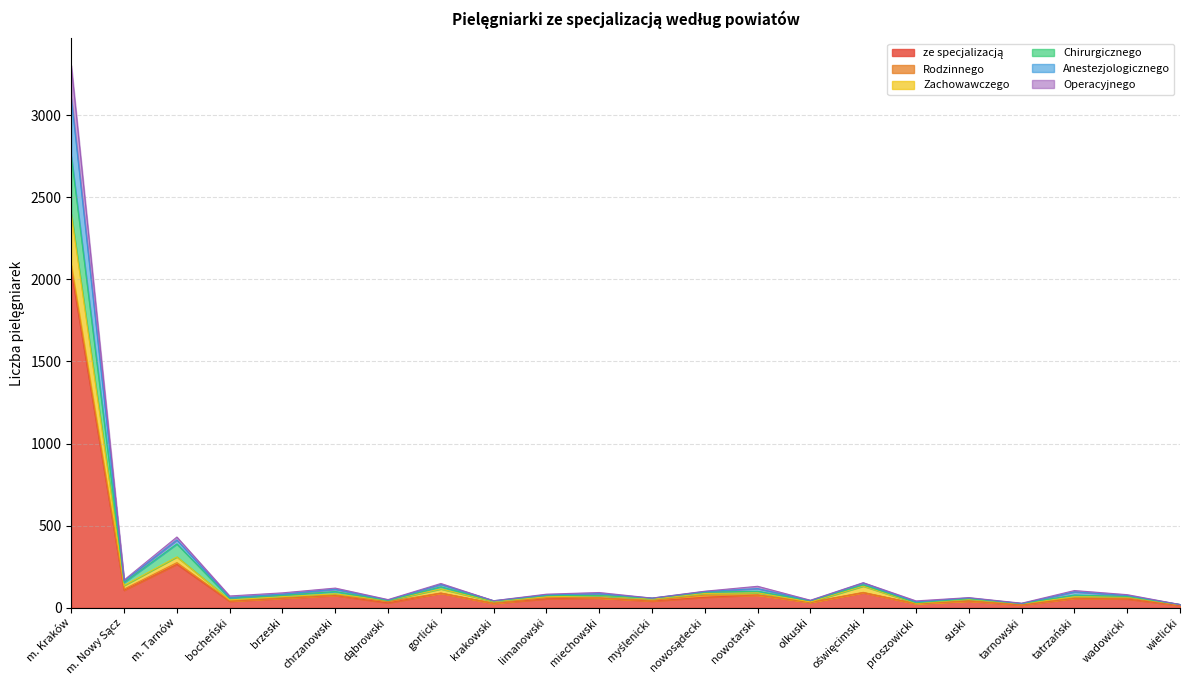

True or false: Zachowawczego and Chirurgicznego intersect in this chart.

False